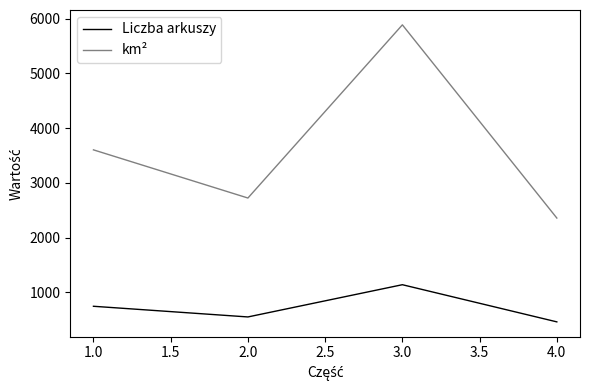

Reading right to left, what are all the values shown in this chart?

Liczba arkuszy: 4.0=460	3.0=1139	2.0=550	1.0=745
km²: 4.0=2357	3.0=5887	2.0=2723	1.0=3603